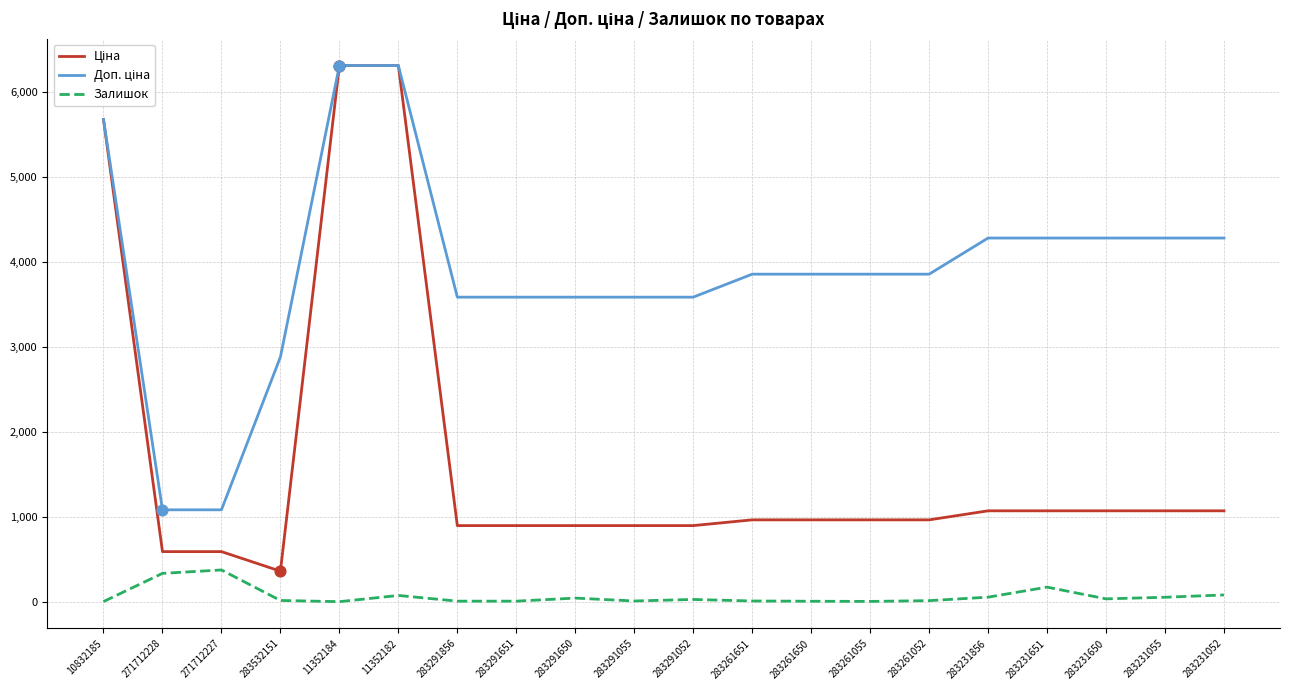

What is the spread (max minus min) of values at 271712227?

707.7